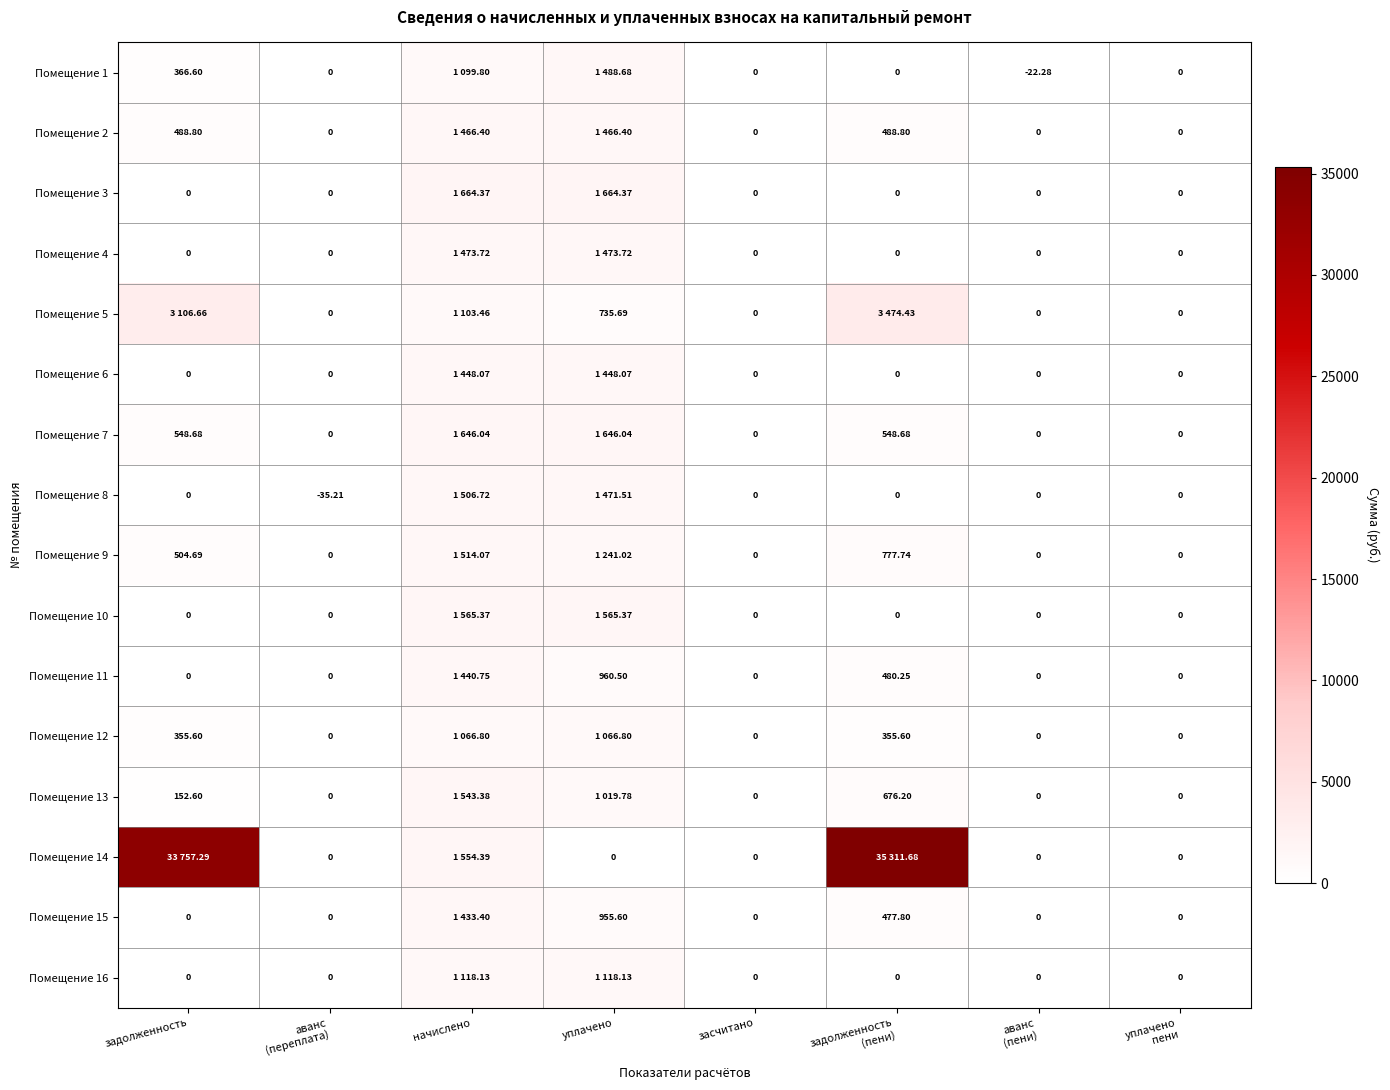

What is the difference between the highest and lowest values at задолженность?

33757.3